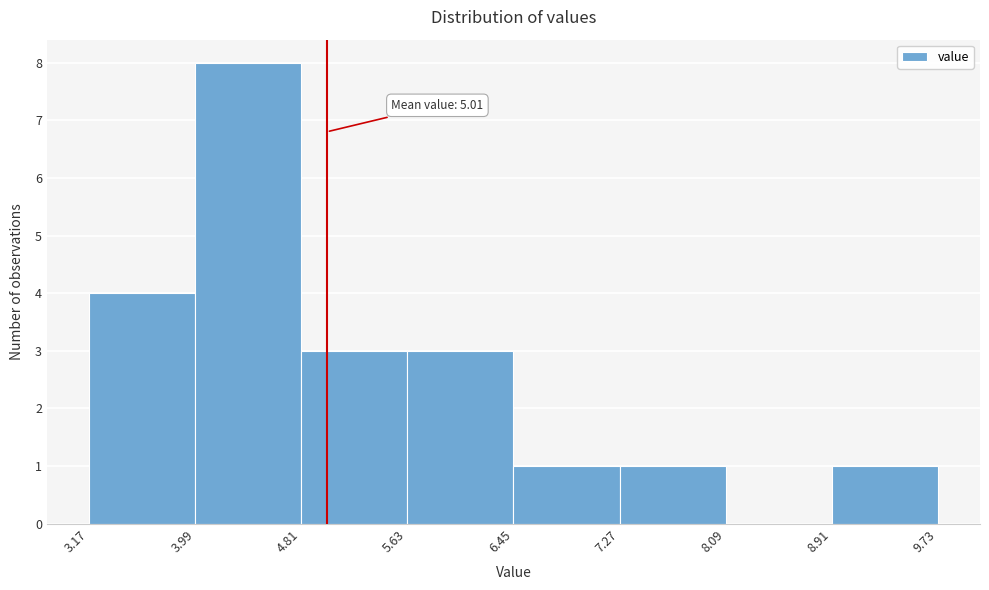

Over which range of the x-axis is the bar tallest?

3.99 to 4.81